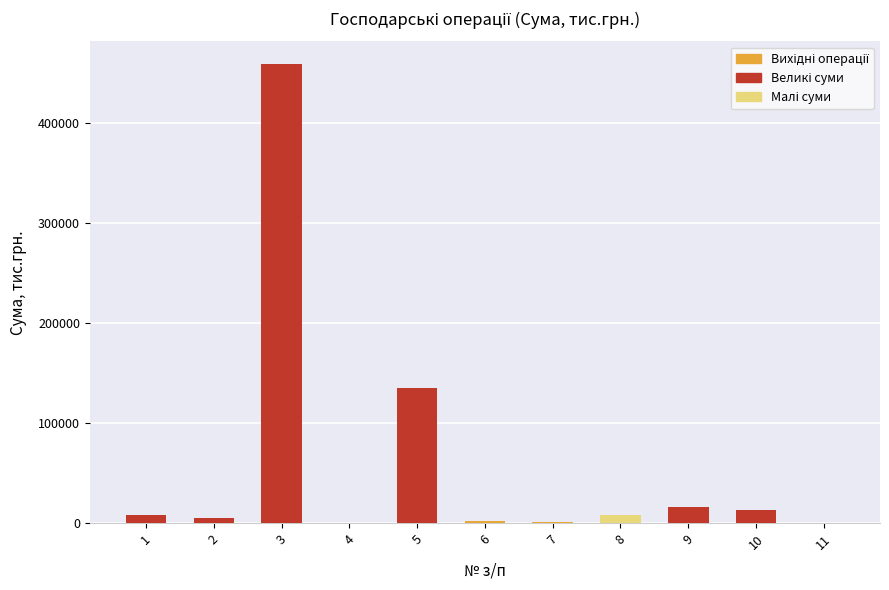

The value at 5 is 135510. True or false?

True